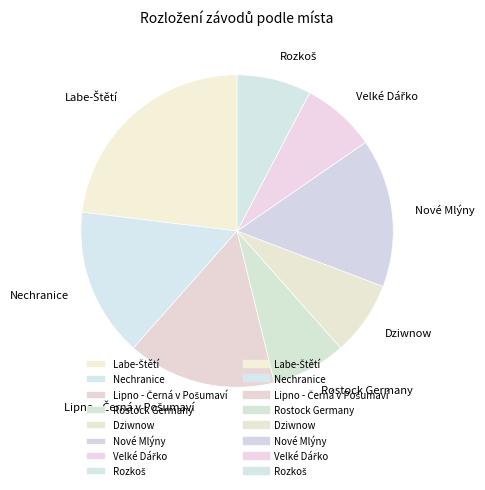

Count the number of slices in the pie.

8